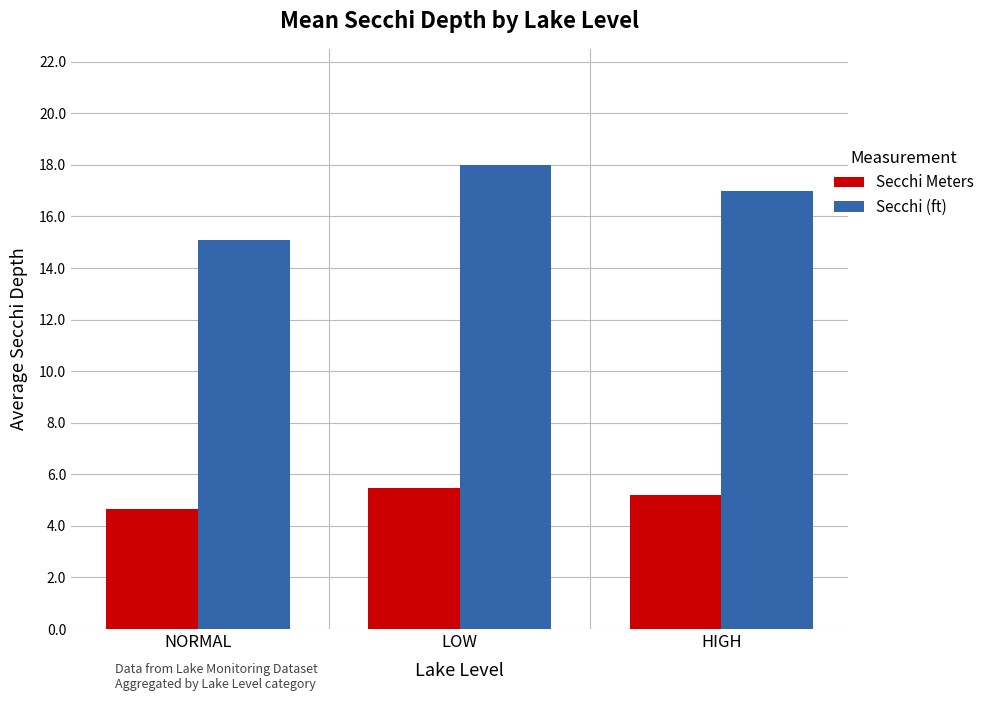

What is the difference between the Secchi (ft) values at NORMAL and HIGH?

1.9